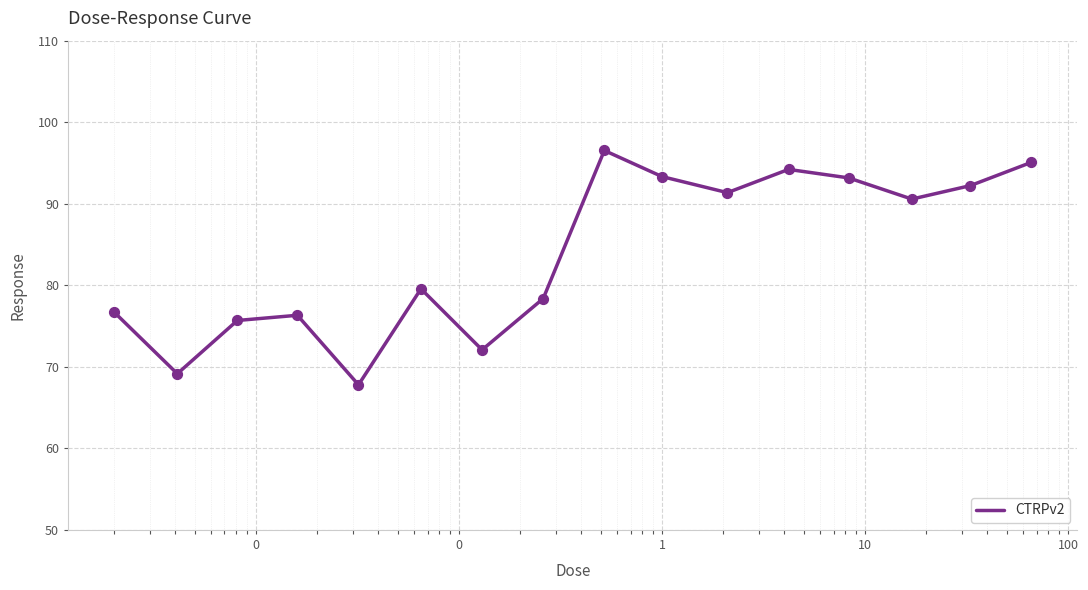

What is the greatest value displayed?

96.5